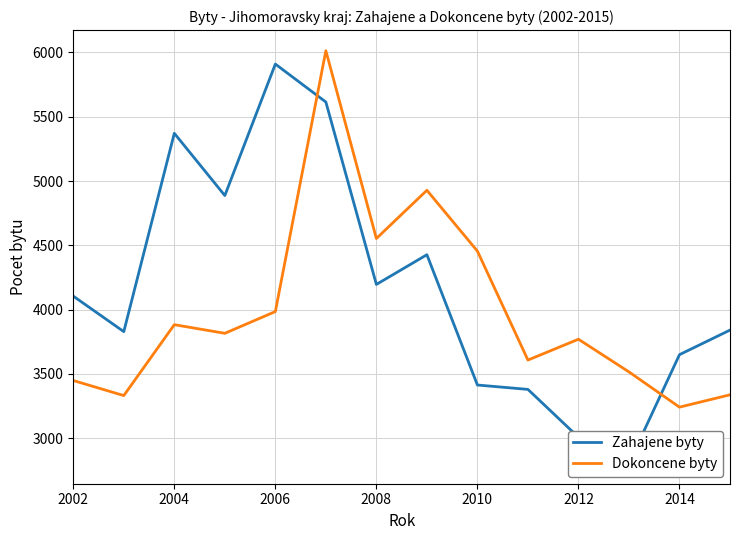

Count the number of categories in the chart.

14